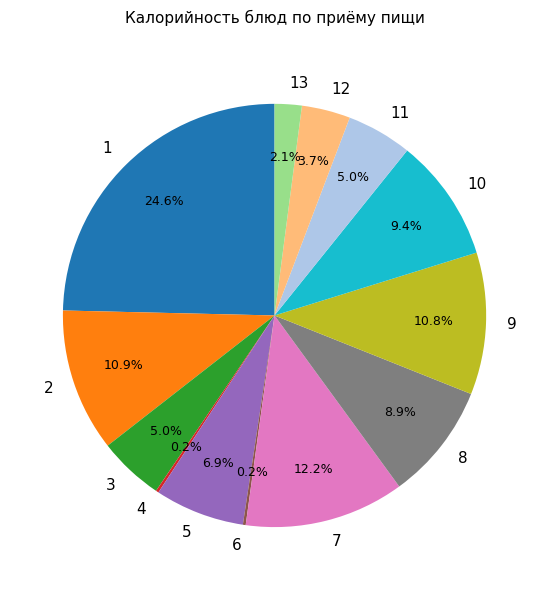

To the nearest percent, what is the average slice percentage?

8%